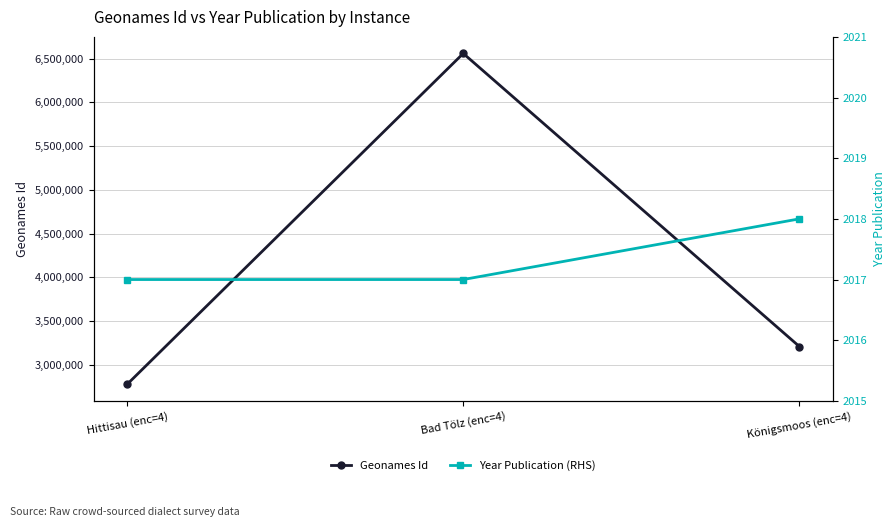

Count the number of categories in the chart.

3